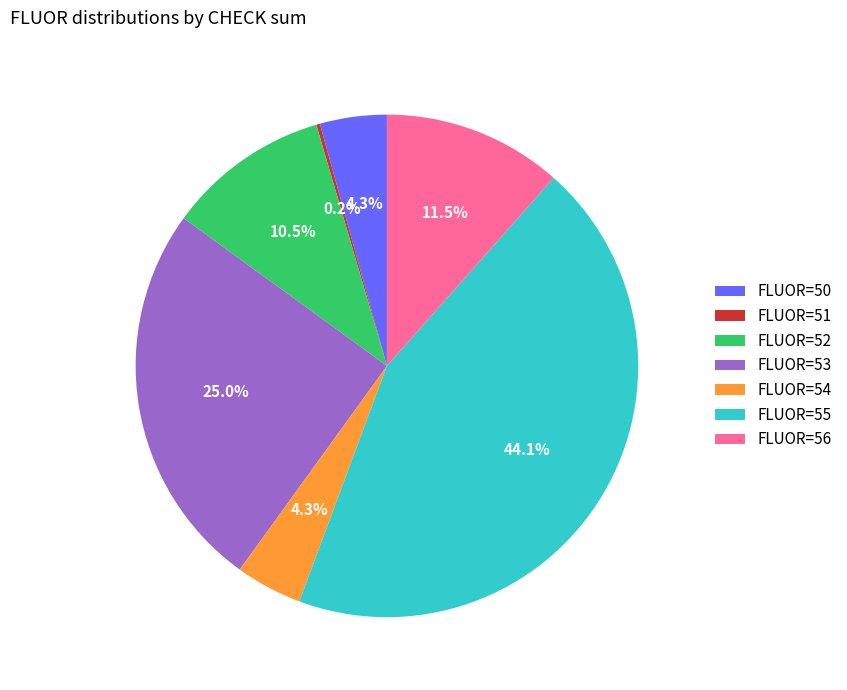

Between FLUOR=55 and FLUOR=50, which is larger?

FLUOR=55